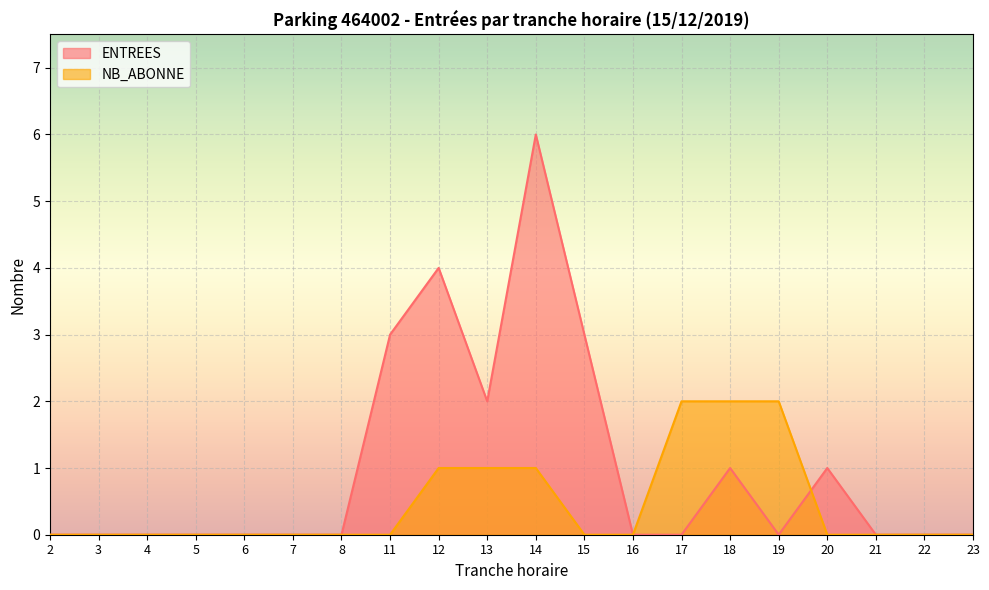

What is the value of the NB_ABONNE_ENTREES point at the 11th from the left?

1